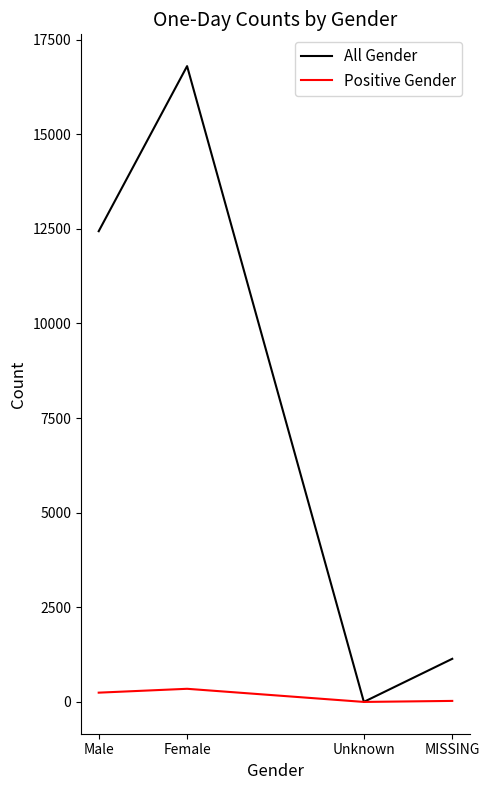

The Positive Gender series shows 246 at Male. True or false?

True